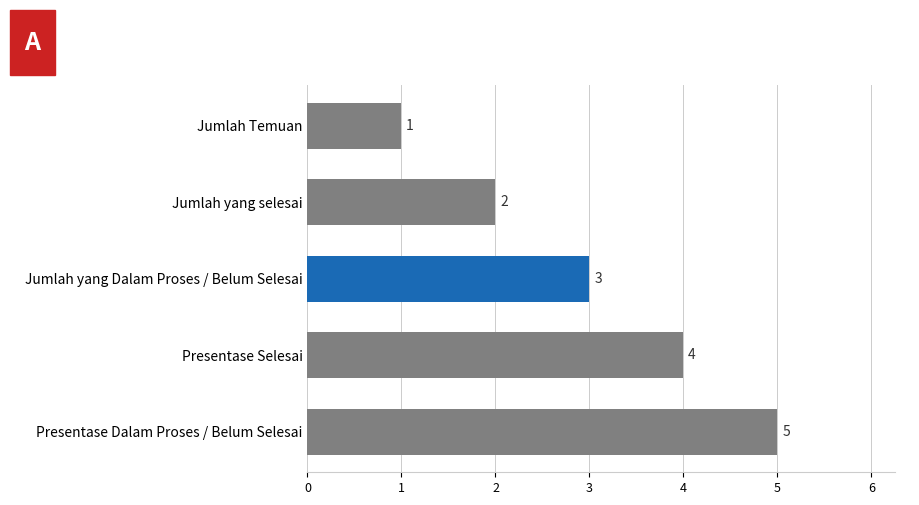

How many values are between 2 and 4?

3